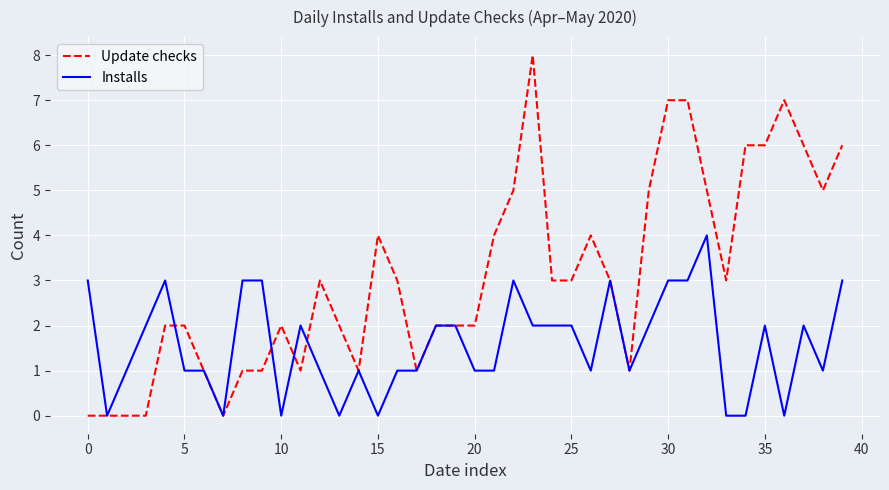

Rank the series by their maximum value, from highest to lowest.

Update checks, Installs